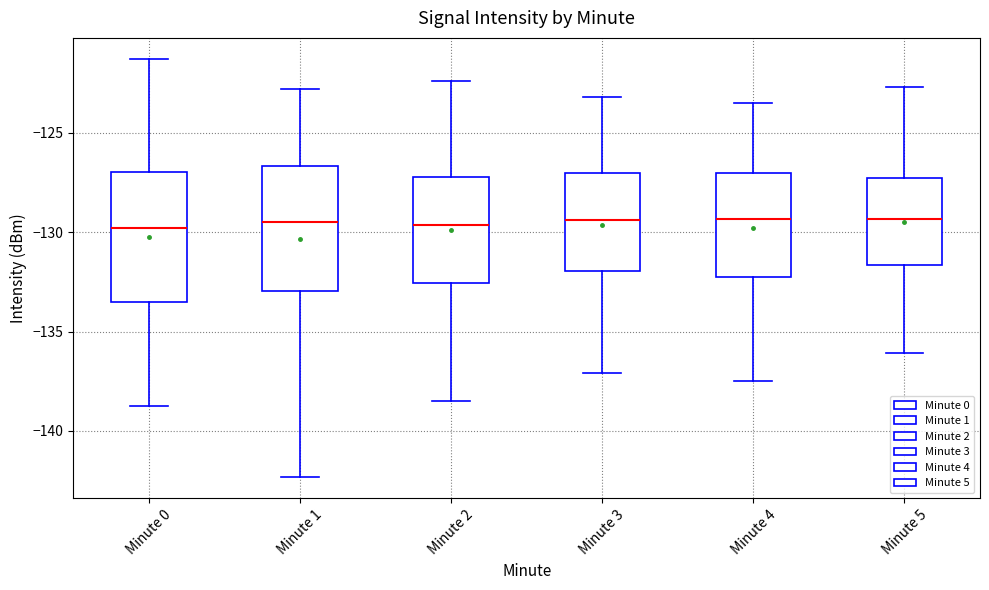

Where does the upper whisker of the box for Minute 1 end on the y-axis? The values are not printed on the chart, so give them approximately, as read against the axis.

-123.0